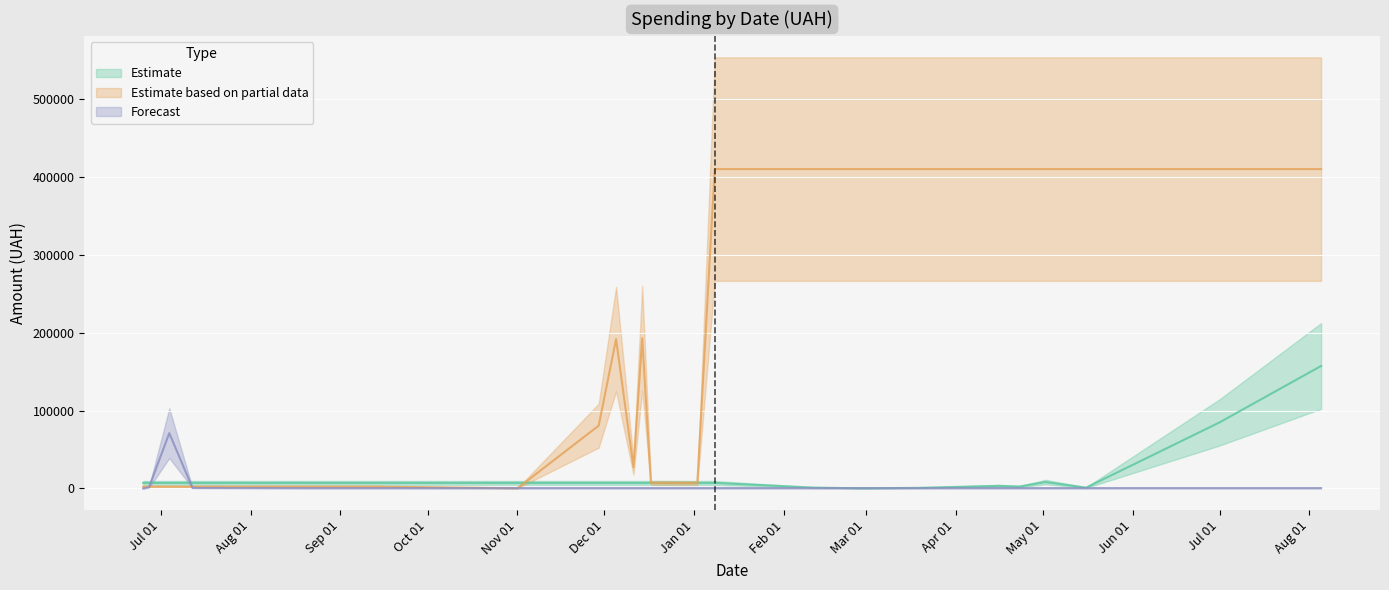

How many values in the Estimate series are below 2939?

7